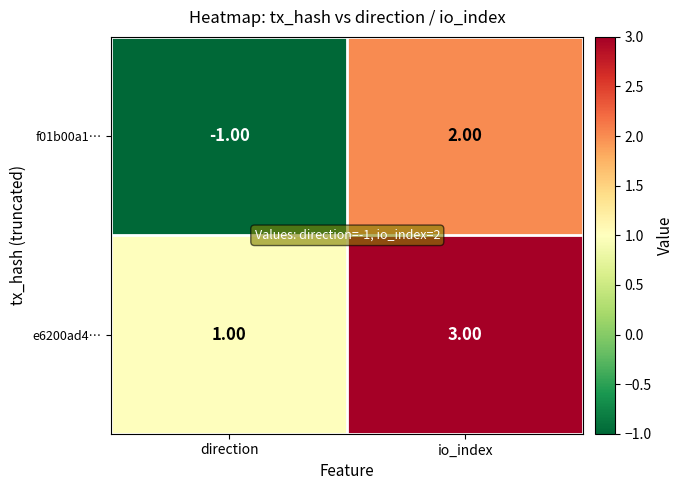

At which category is the sum across all series the highest?

io_index